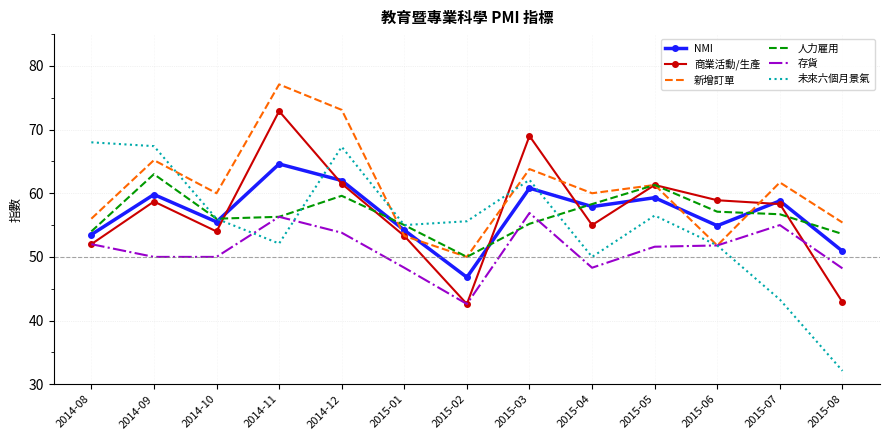

True or false: 新增訂單 and NMI intersect in this chart.

True